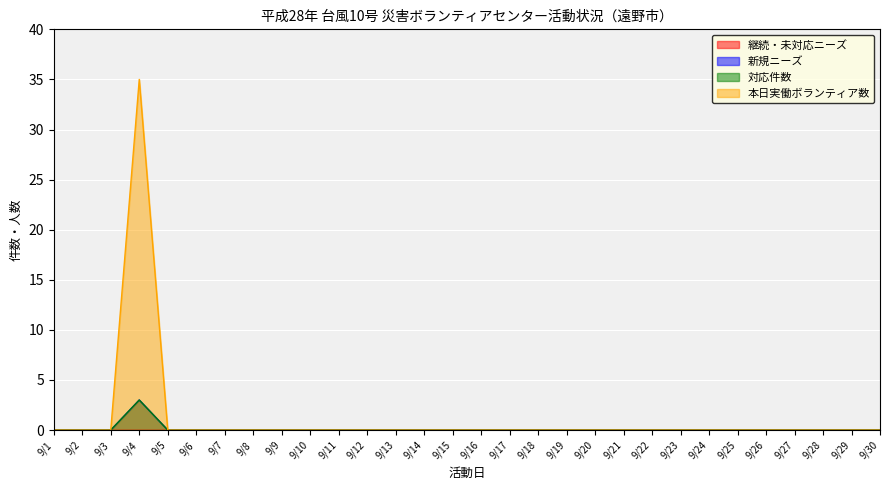

Which series has the largest total across all categories?

本日実働ボランティア数